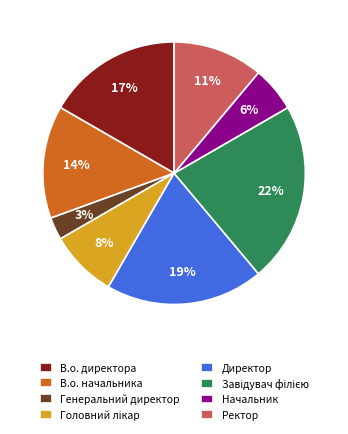

How many segments does this pie chart have?

8